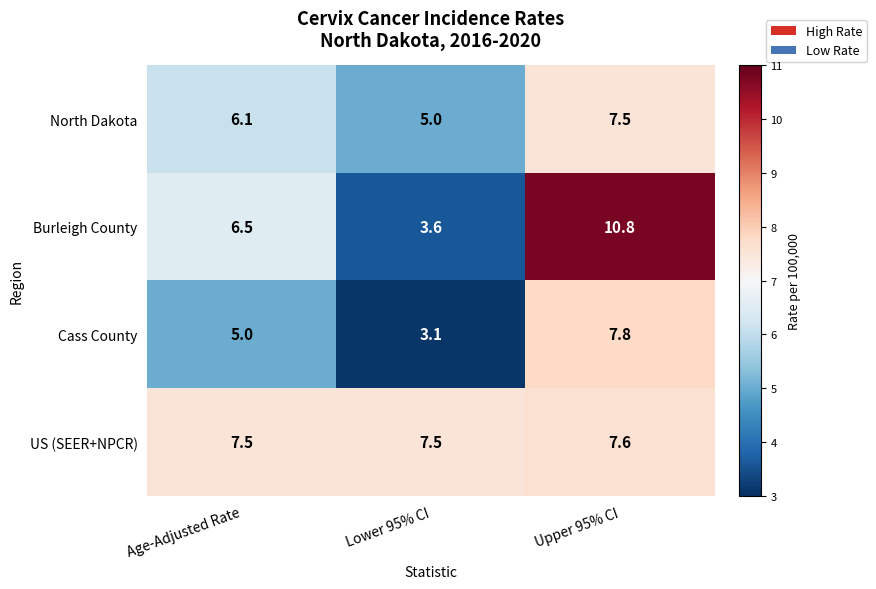

Is it true that North Dakota equals 5.0 at Lower 95% CI?

True